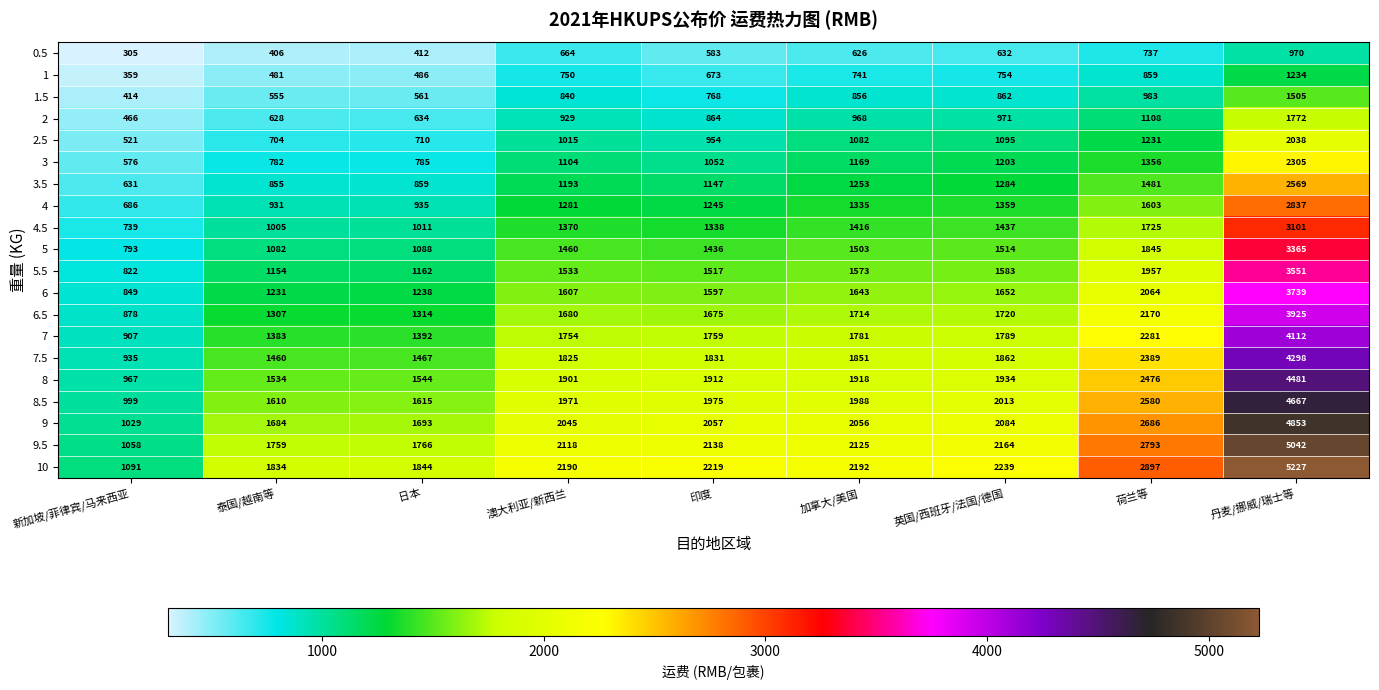

List the series in order of their peak value, lowest first.

0.5, 1, 1.5, 2, 2.5, 3, 3.5, 4, 4.5, 5, 5.5, 6, 6.5, 7, 7.5, 8, 8.5, 9, 9.5, 10